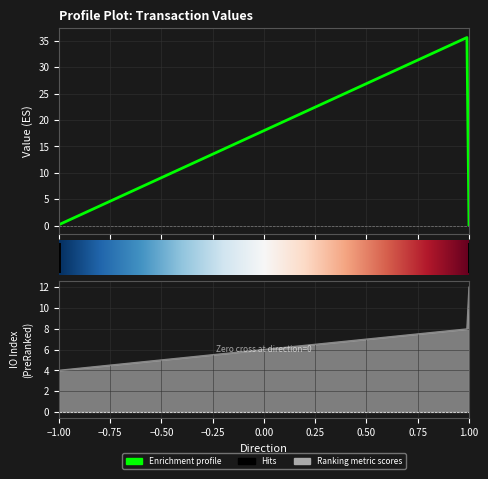

Does the chart have visible grid lines?

Yes